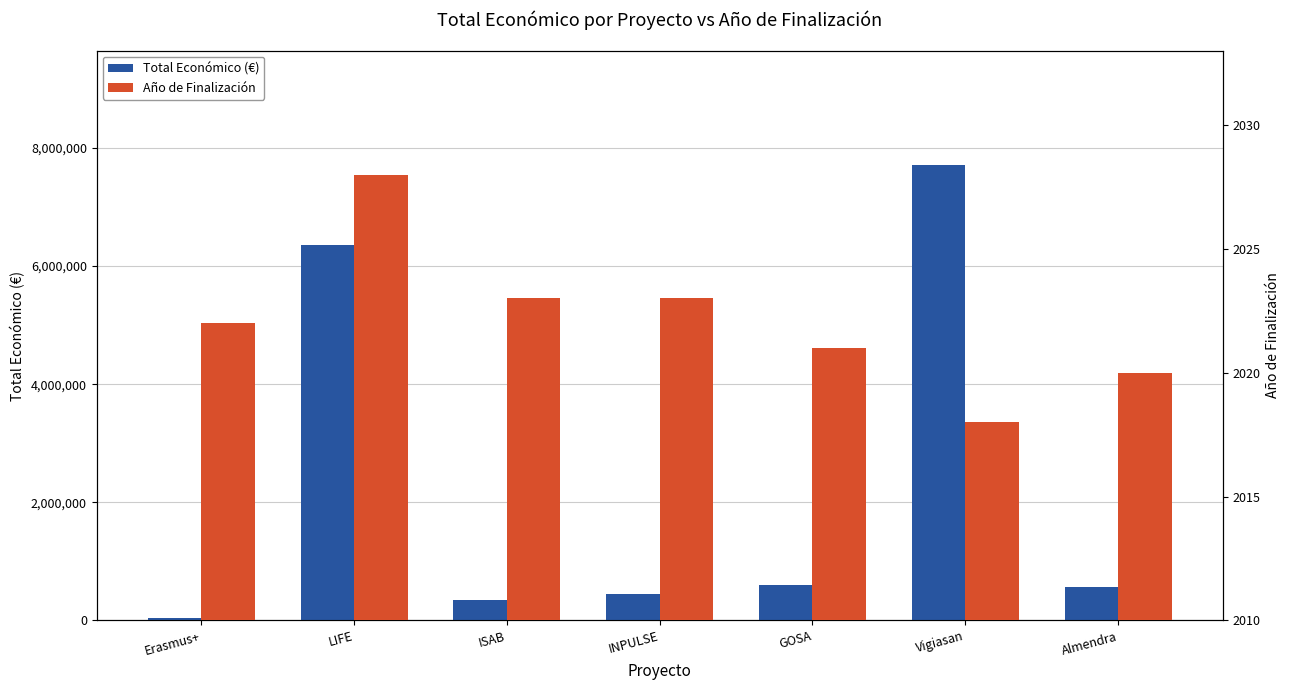

Reading right to left, what are all the values shown in this chart?

Total Económico (€): 574000	7717171	597896	439594	348843	6357762	45592
Año de Finalización: 2020	2018	2021	2023	2023	2028	2022